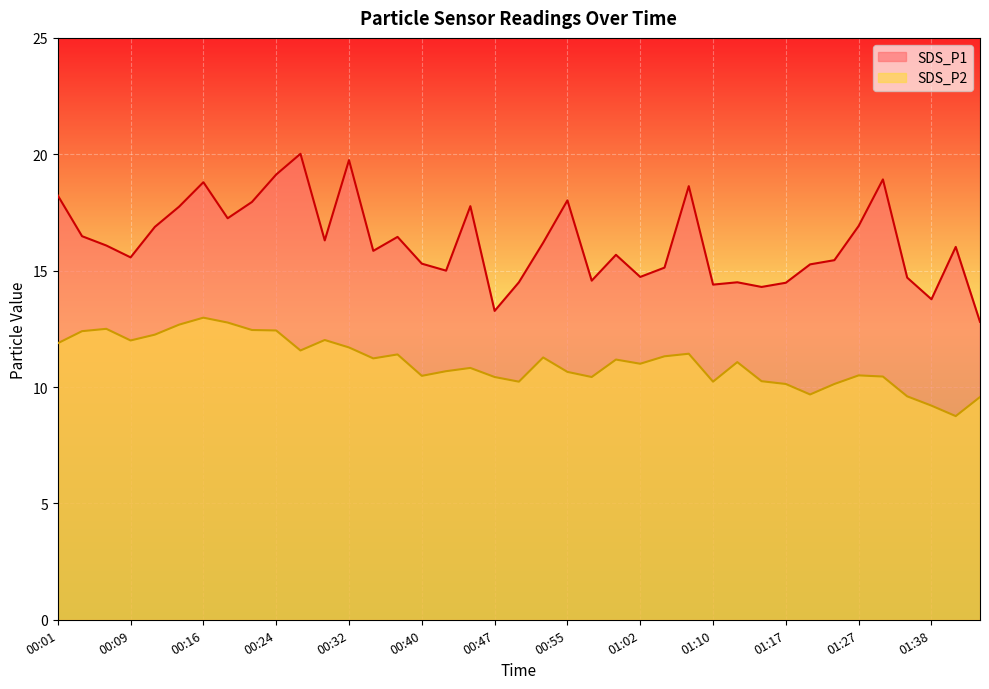

Does the chart display data point markers on the line(s)?

No